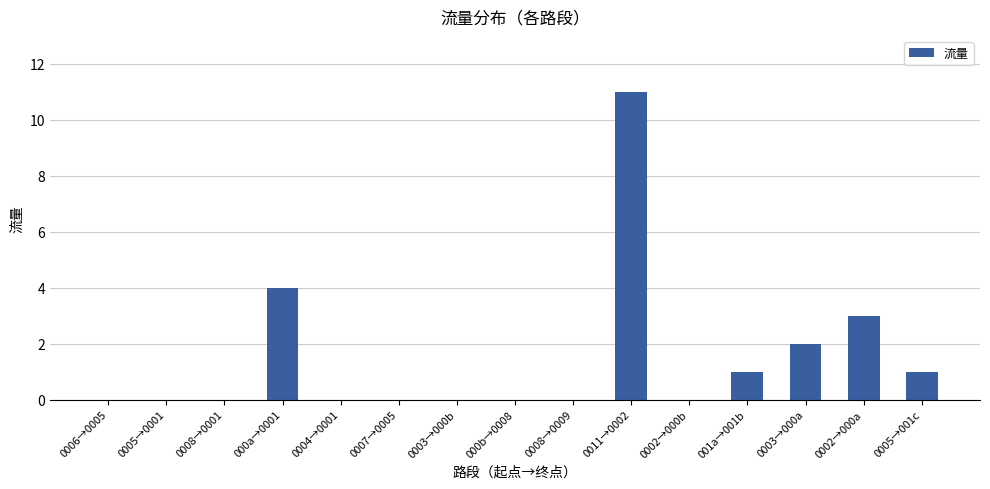

Reading left to right, list all the values displayed in this chart.

0006→0005=0	0005→0001=0	0008→0001=0	000a→0001=4	0004→0001=0	0007→0005=0	0003→000b=0	000b→0008=0	0008→0009=0	0011→0002=11	0002→000b=0	001a→001b=1	0003→000a=2	0002→000a=3	0005→001c=1